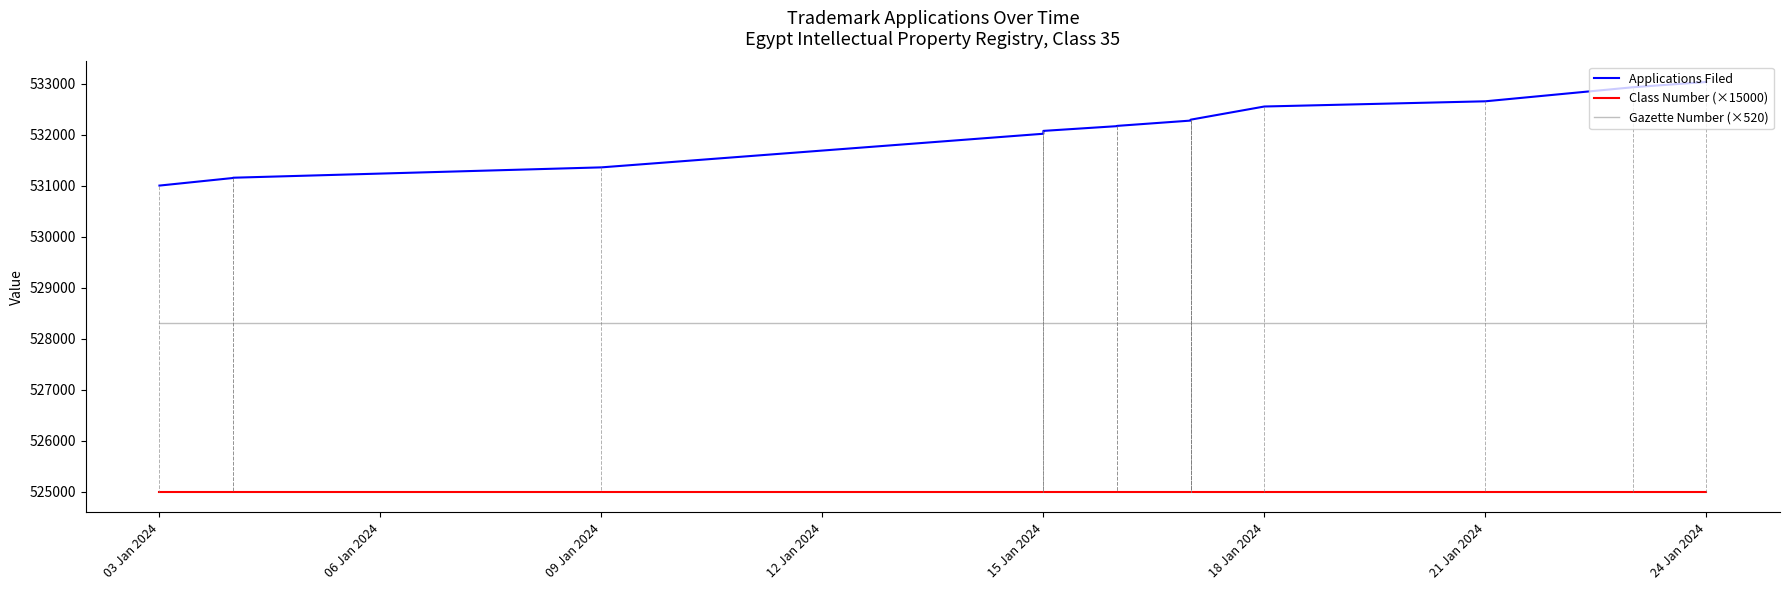

Which category has the lowest value in the Class Number (×15000) series?

03 Jan 2024